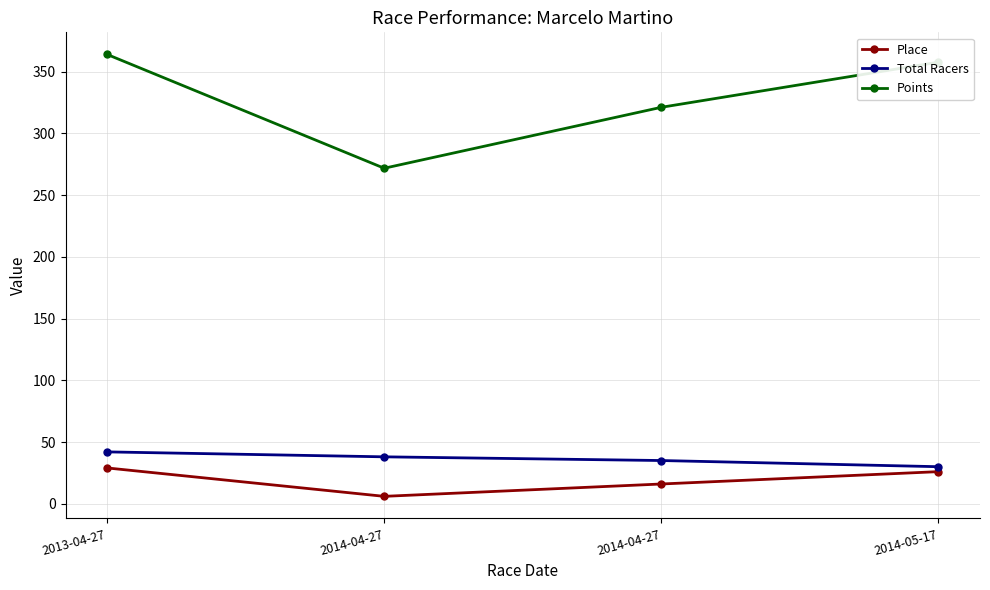

List the series in order of their peak value, highest first.

Points, Total Racers, Place